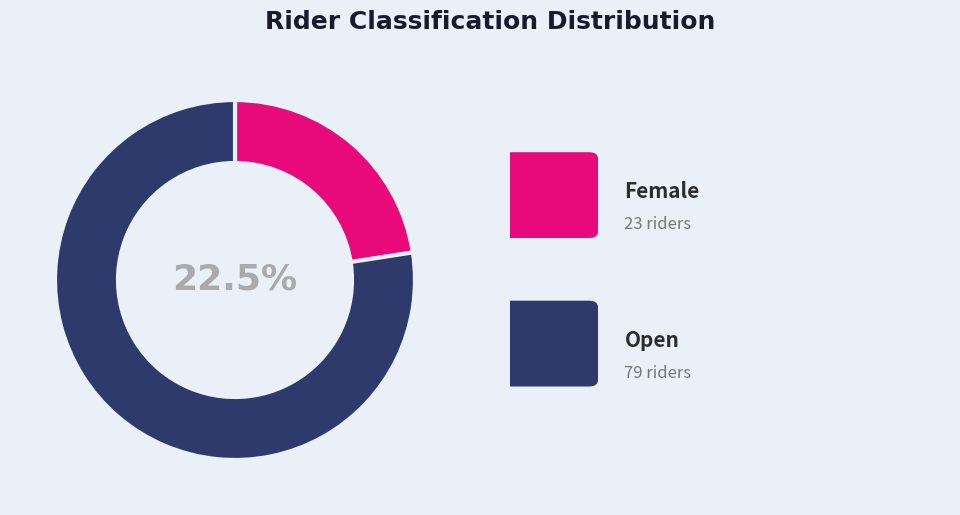

How many slices are in this pie chart?

2